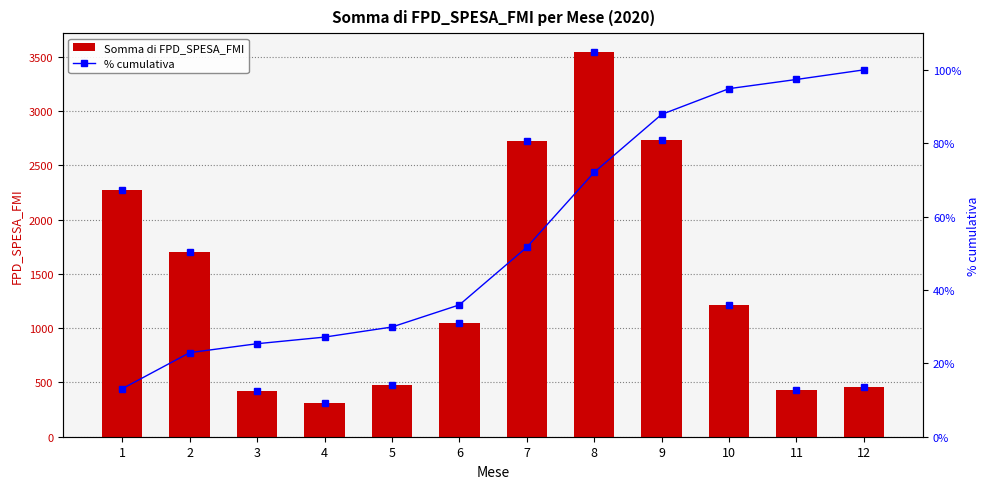

Is it true that Somma di FPD_SPESA_FMI equals 476.8 at 5?

True